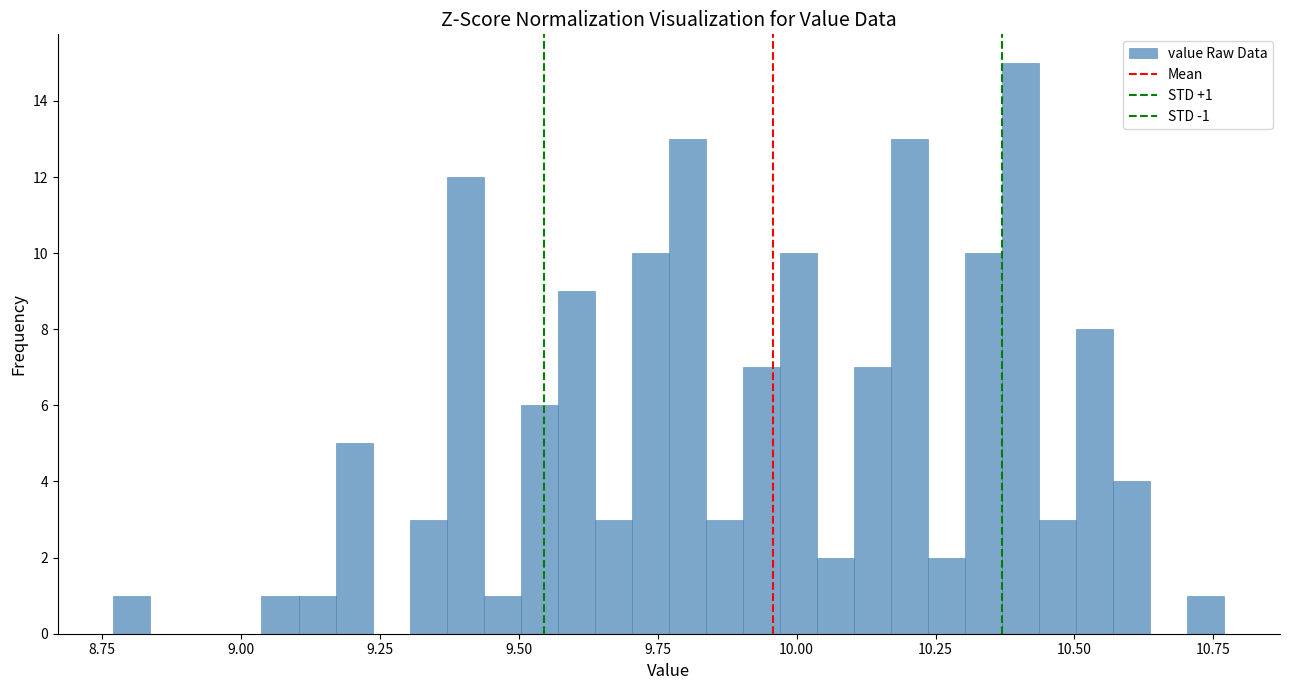

Around what value on the x-axis is the tallest bar? Give the approximate position of its centre, as read against the axis.

10.40